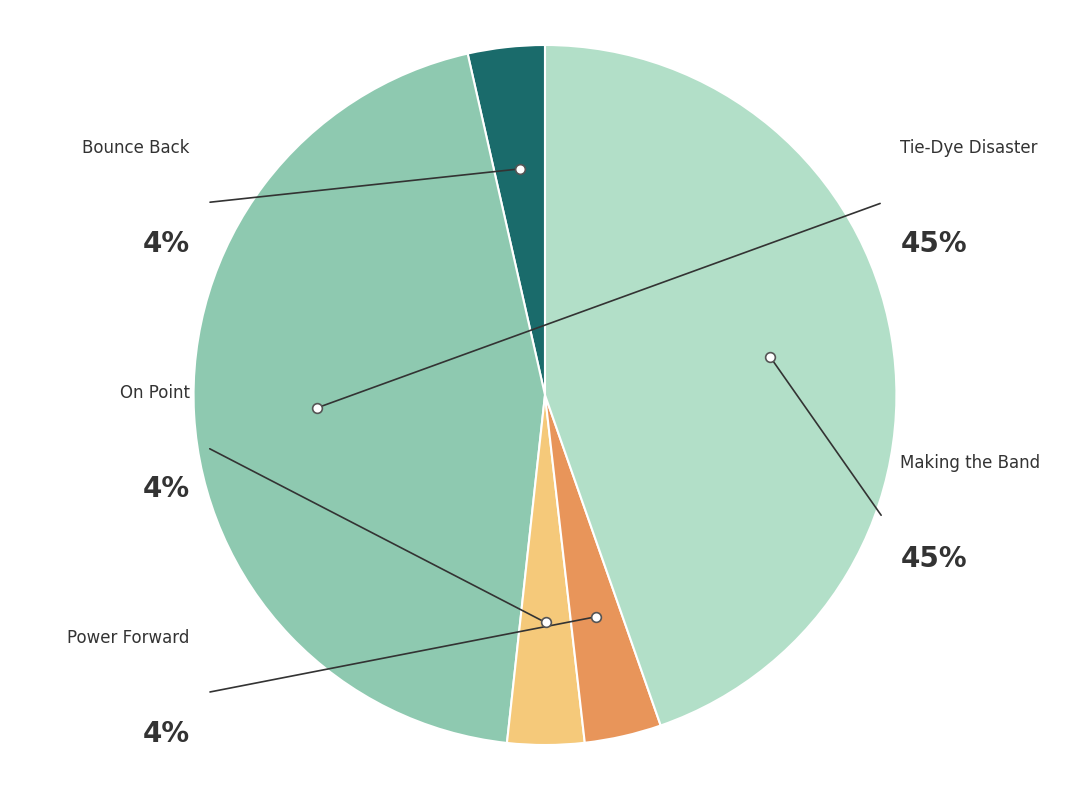

What percentage is the Making the Band slice, to the nearest percent?

45%